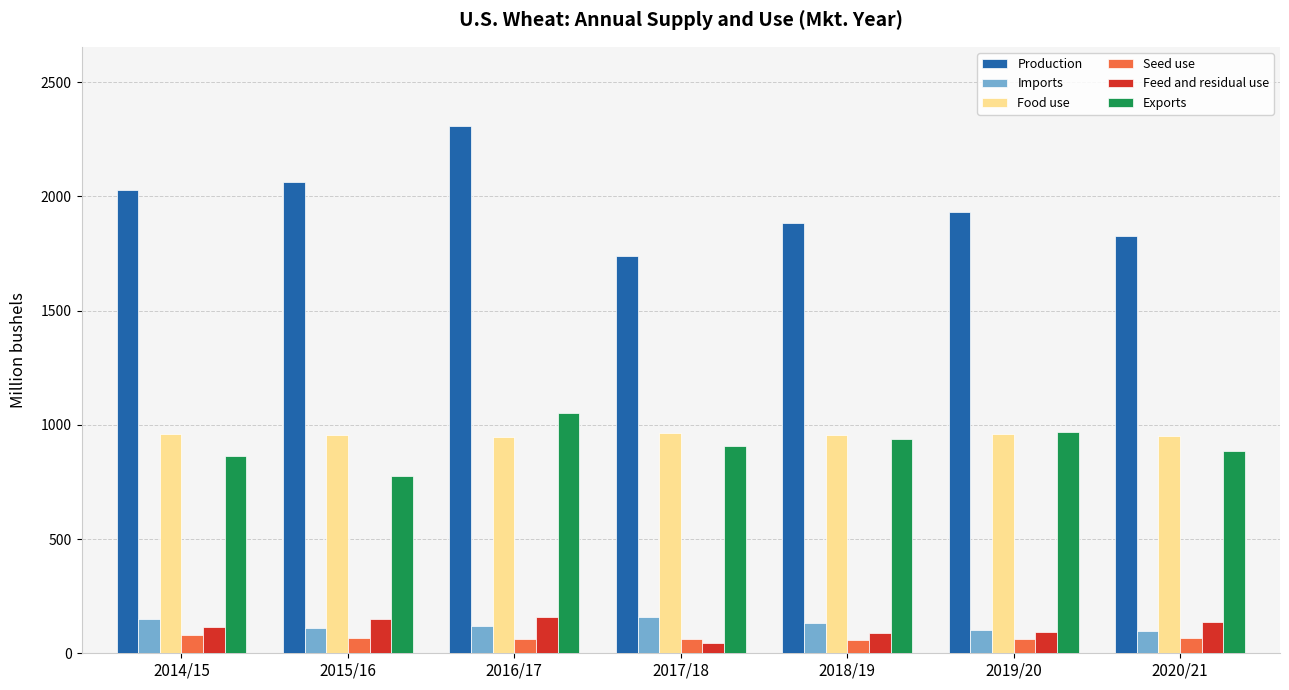

True or false: Food use has a value of 1387.2 at 2020/21.

False